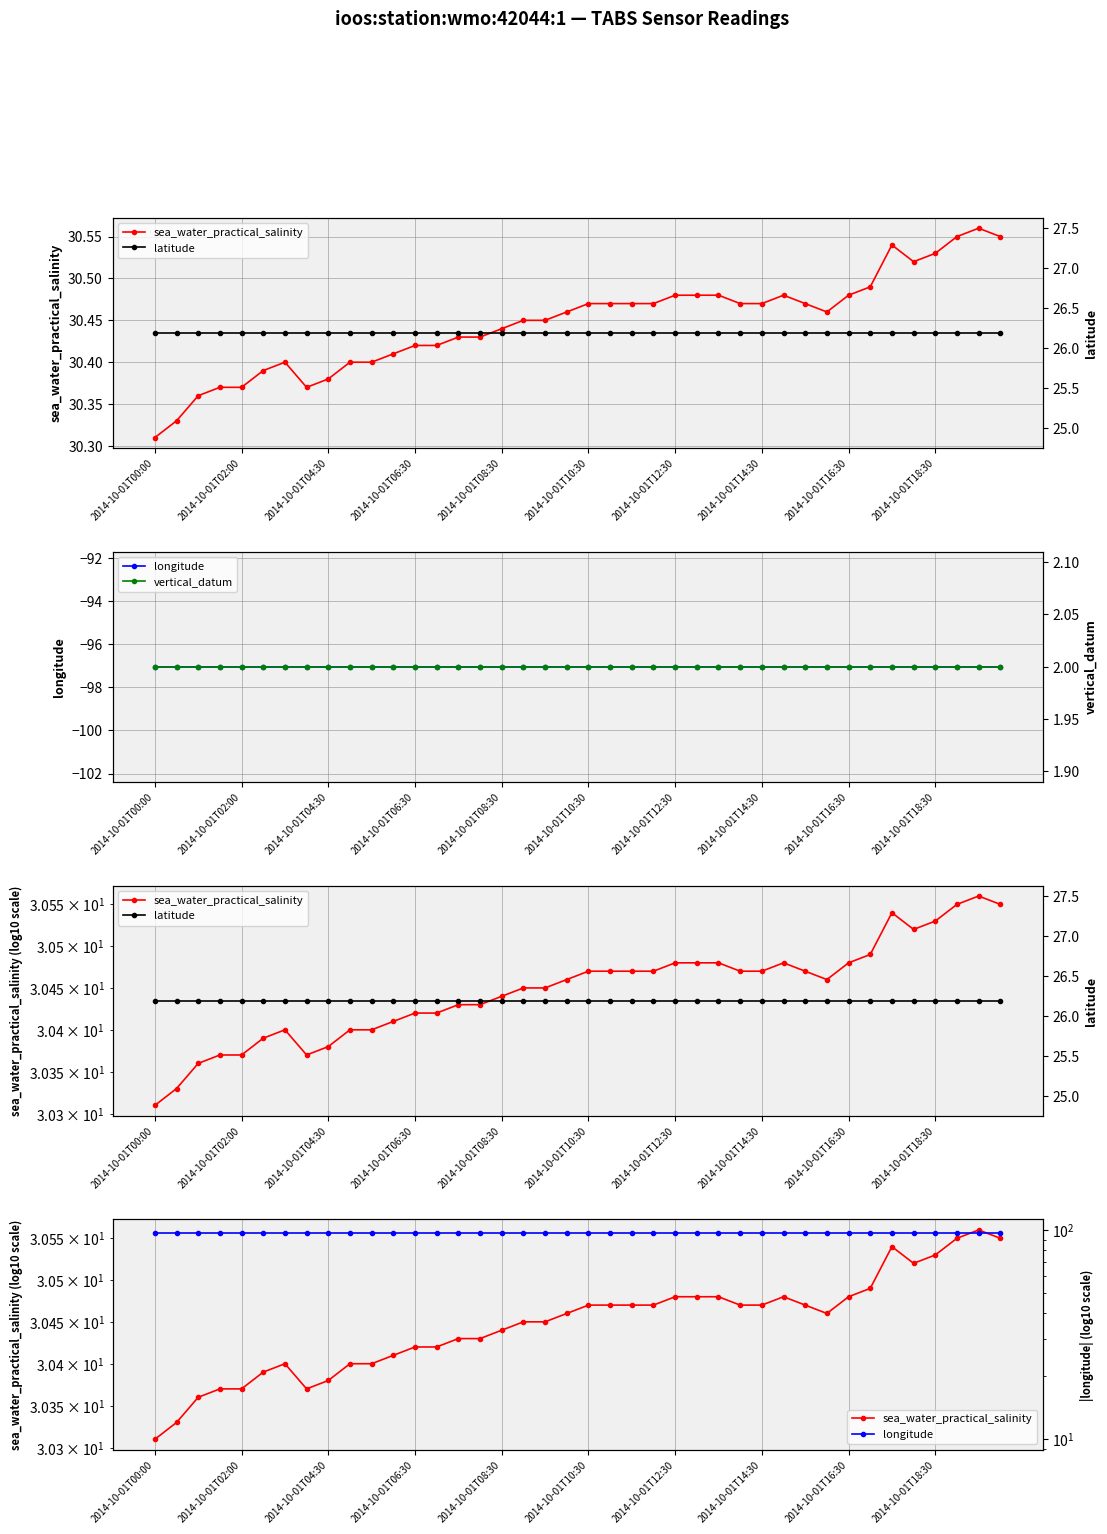

What is the greatest value displayed?

97.1